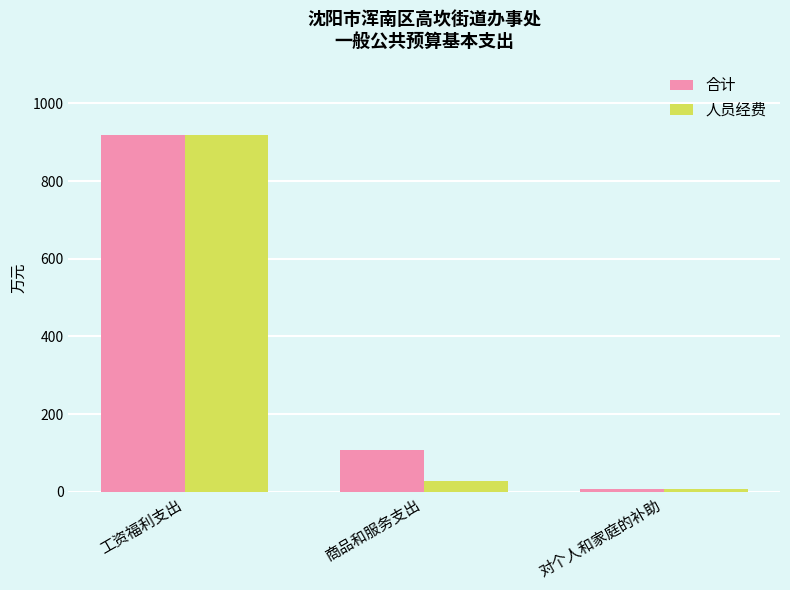

List the series in order of their overall mean, highest first.

合计, 人员经费